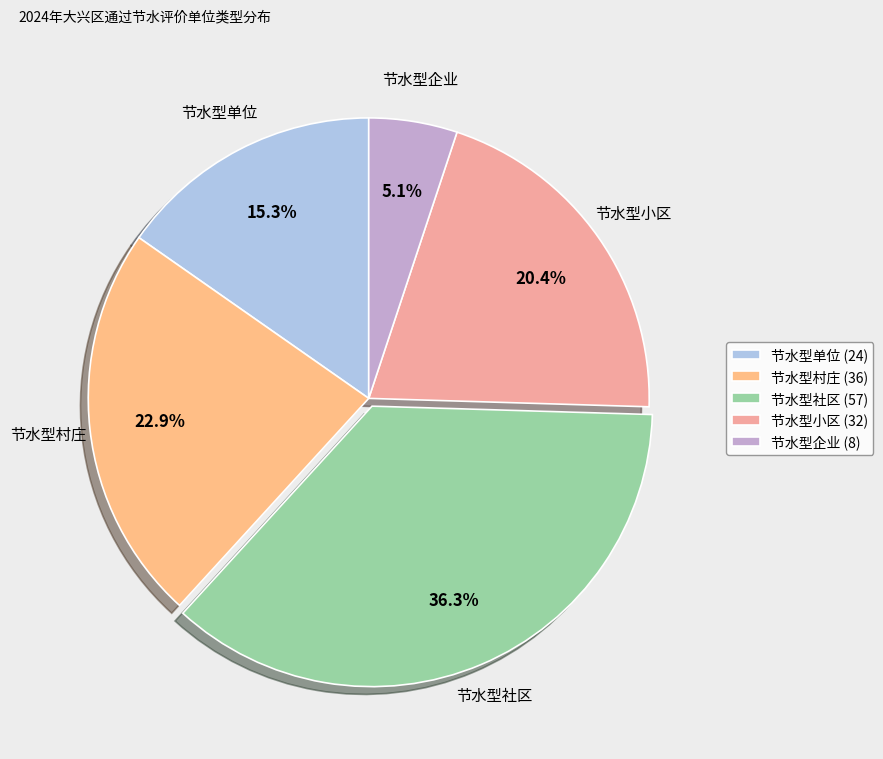

Do 节水型单位 and 节水型村庄 together represent more than half of the pie?

No